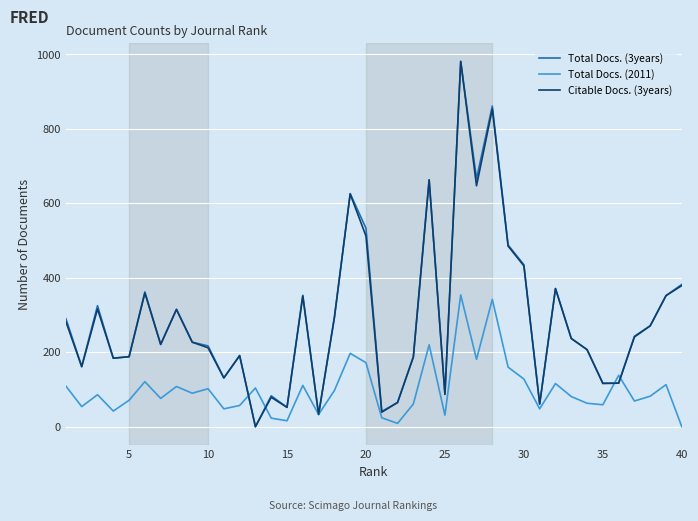

What is the greatest value displayed?

981